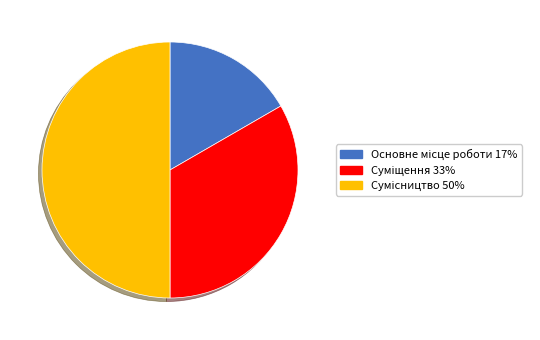

What portion of the pie excludes Суміщення?

66.7%